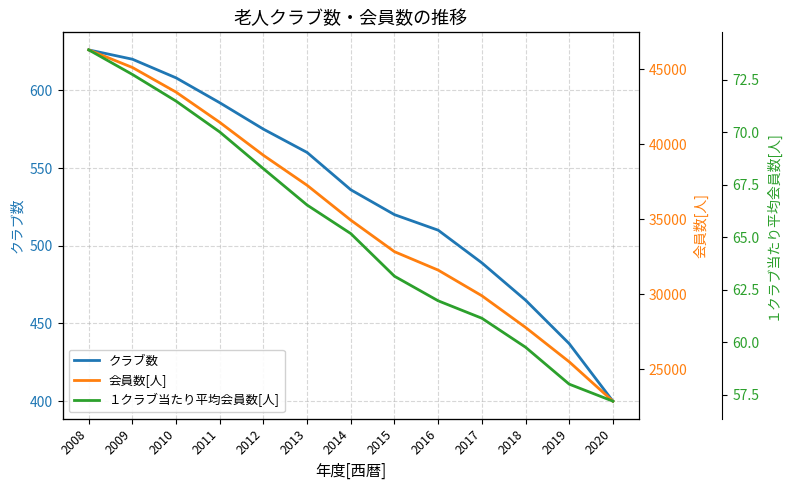

Where is クラブ数 nearest to the value 513?

2016